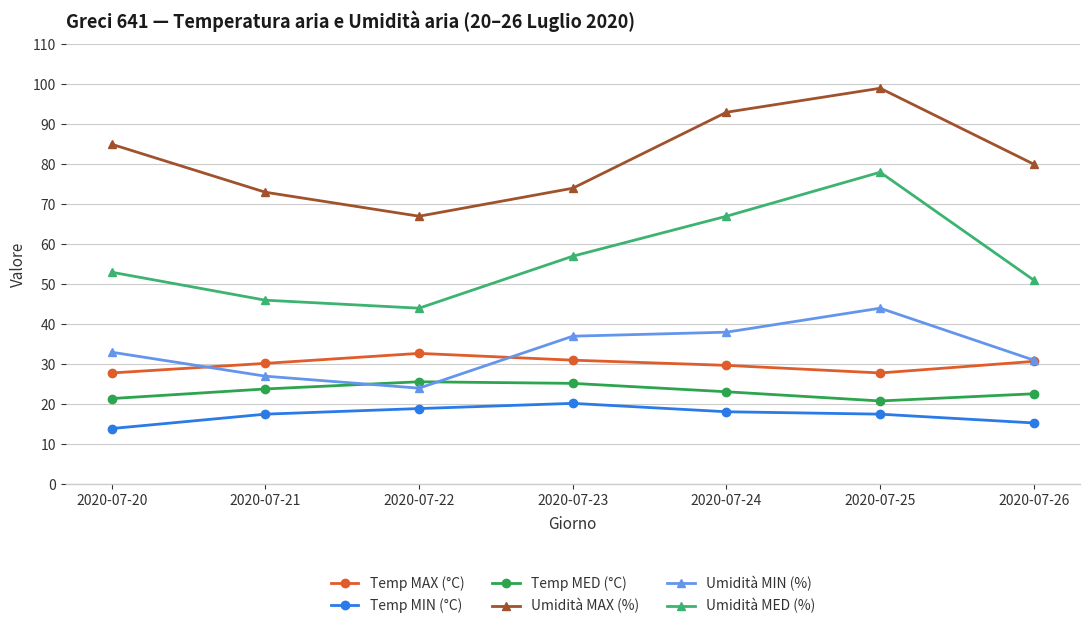

Which category has the highest value across all series?

2020-07-25